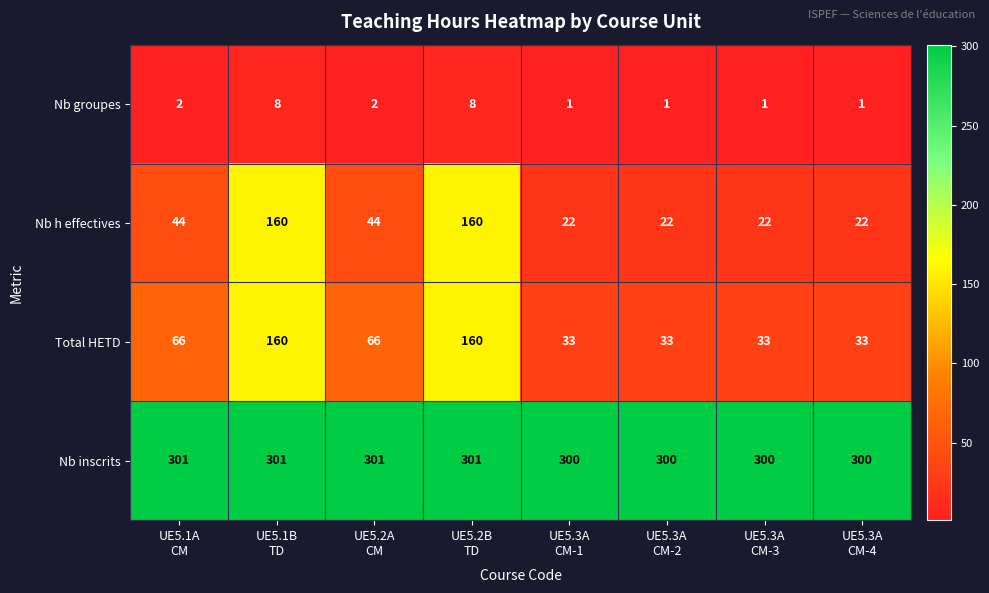

Which series has the largest range (max minus min)?

Nb h effectives